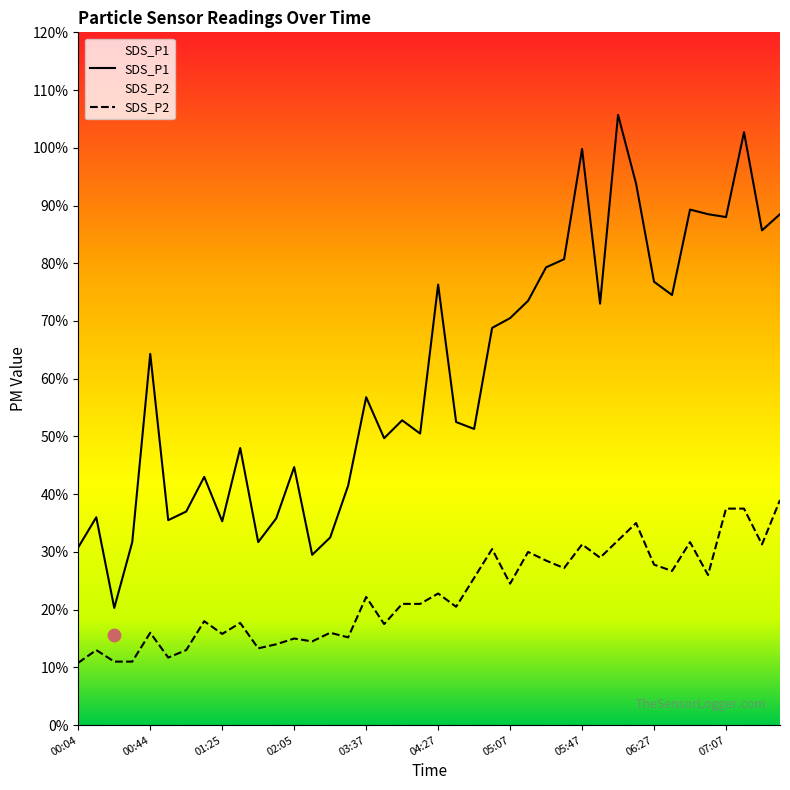

At how many categories does at least one series exceed 2?

40